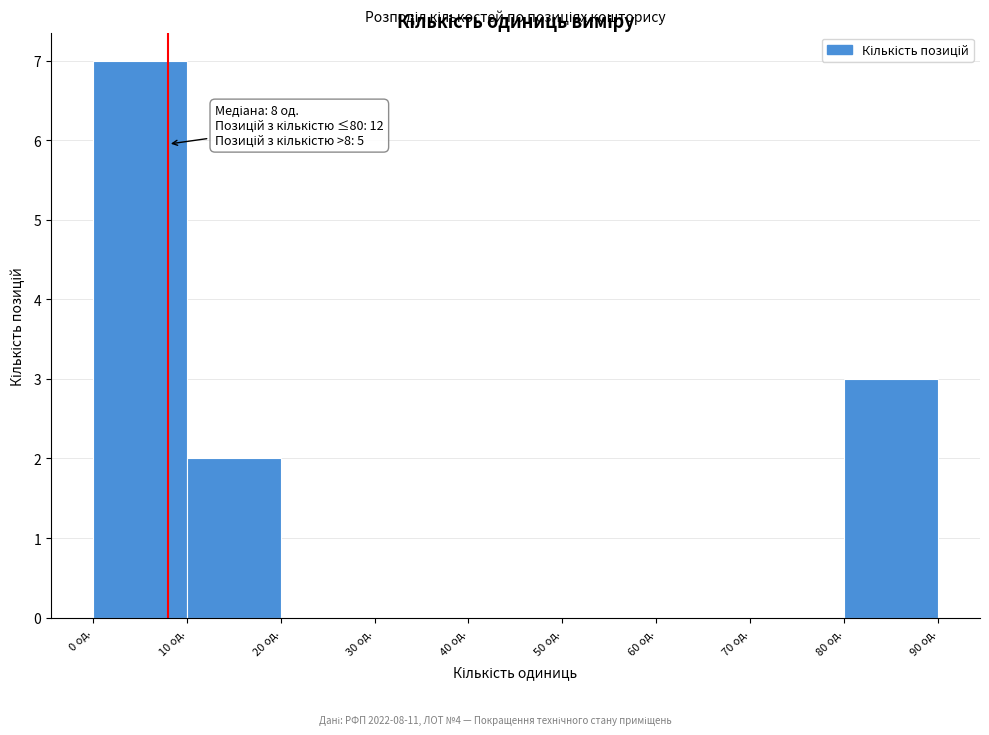

Over which range of the x-axis is the bar tallest?

0 to 10